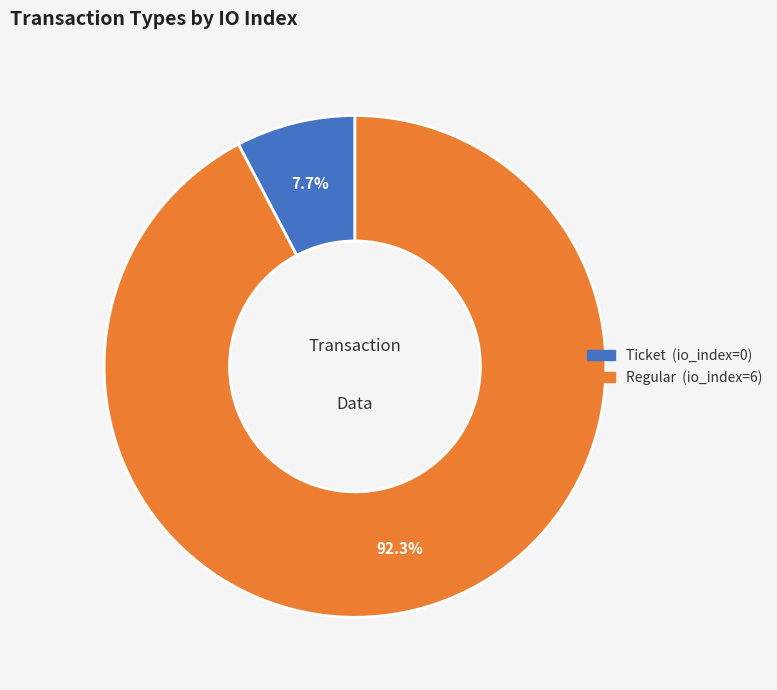

Between Regular and Ticket, which is larger?

Regular